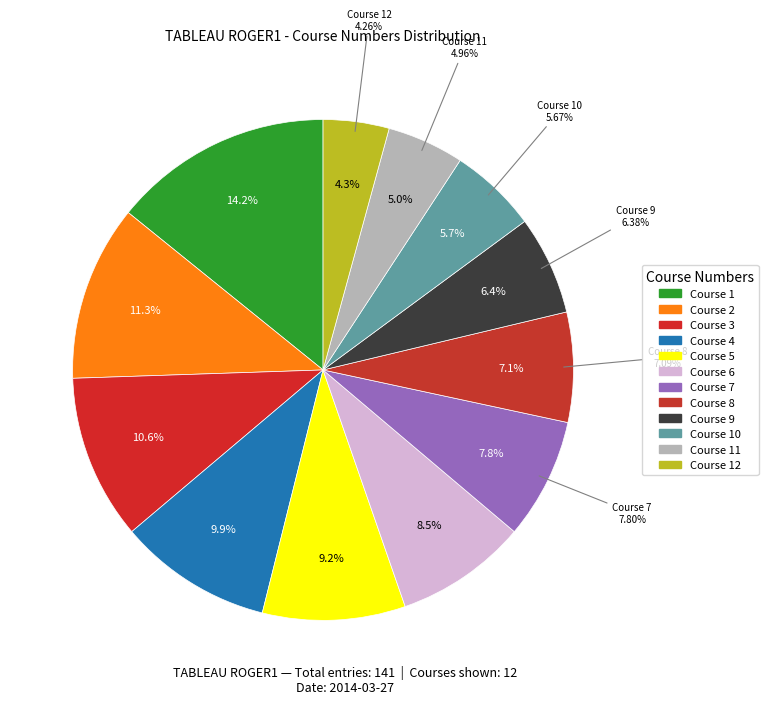

How many segments does this pie chart have?

12